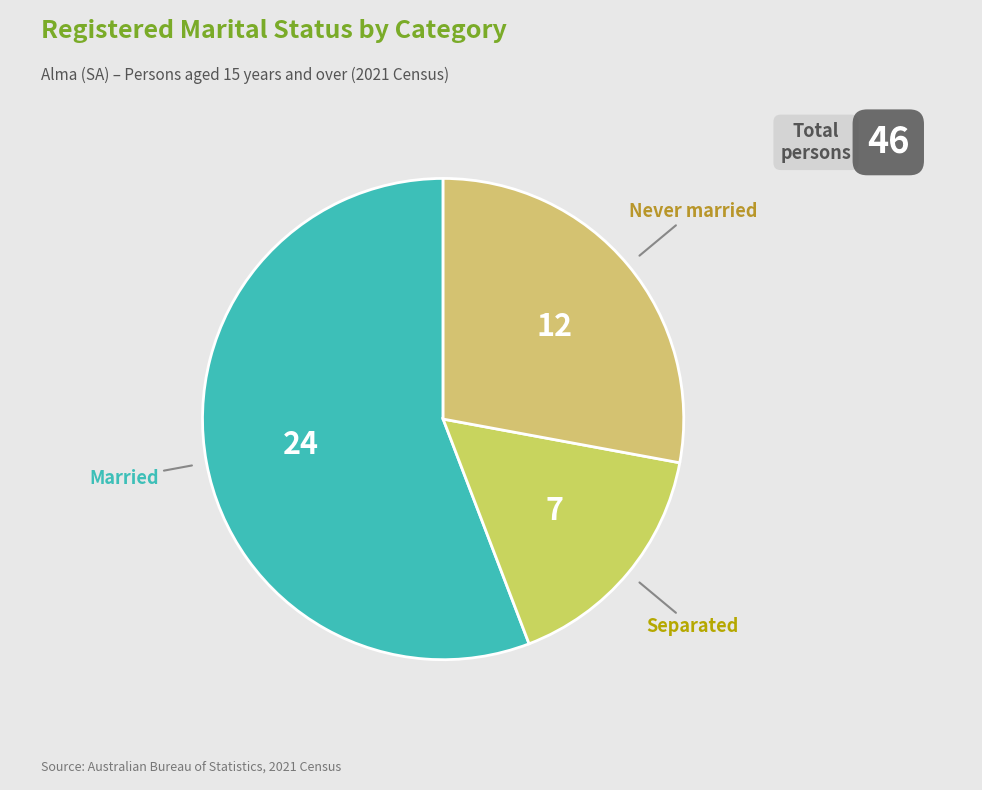

How many segments does this pie chart have?

3